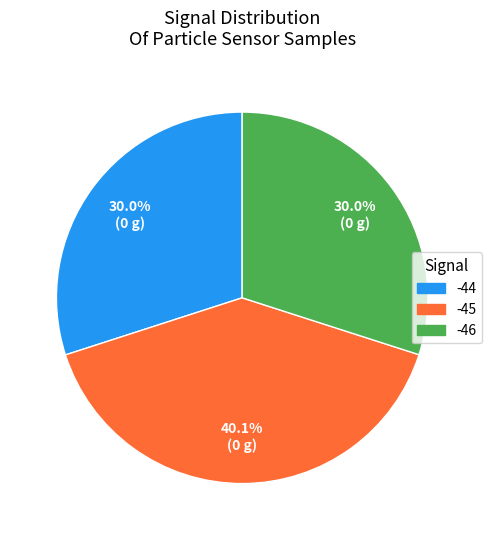

Does any single category account for the majority?

No